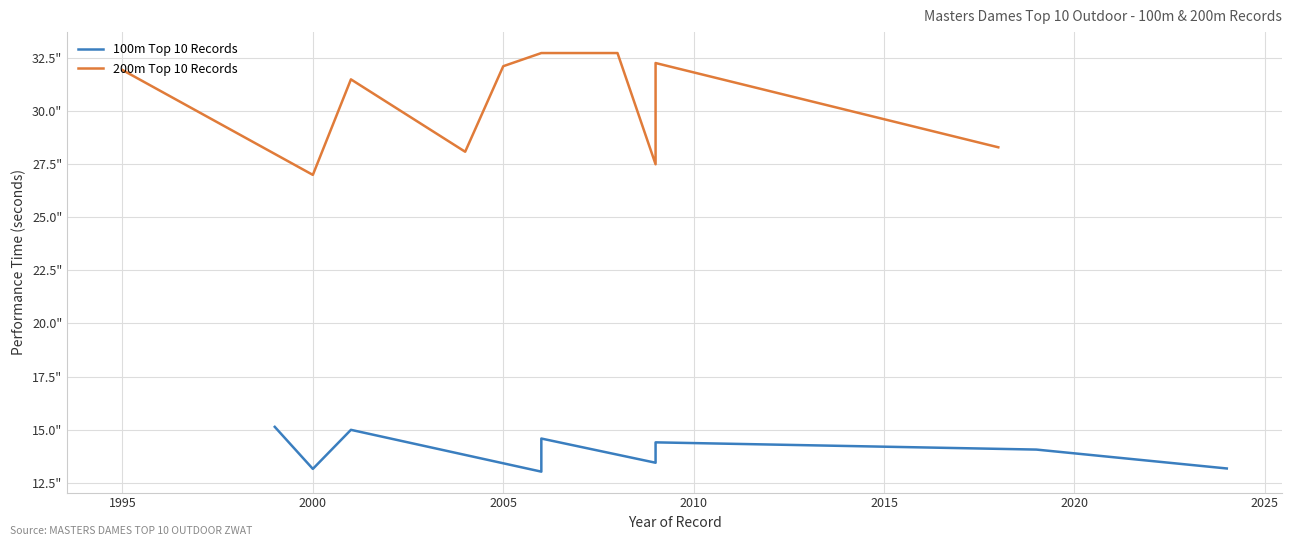

Between 1995 and 2030, which is larger?

2030